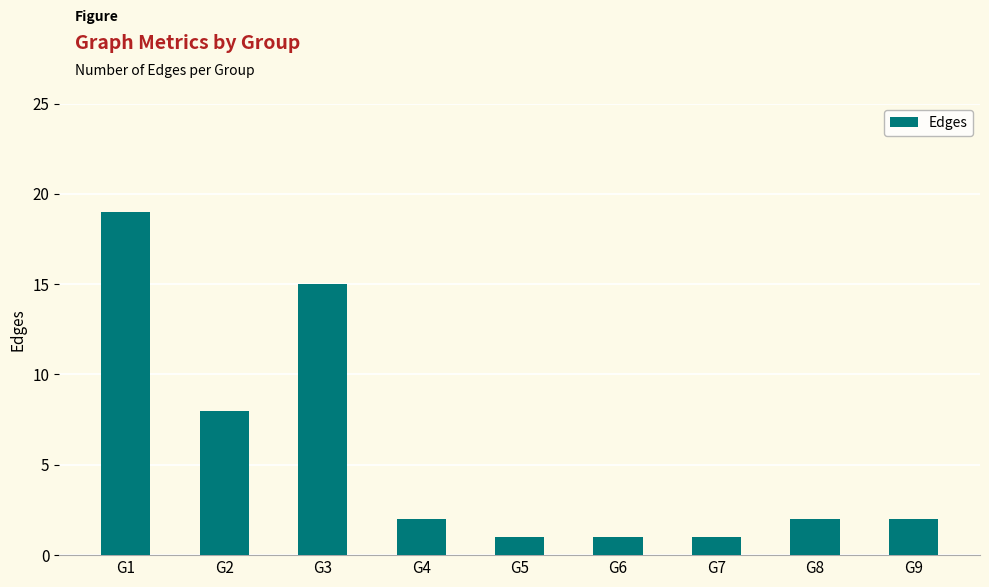

What is the ratio of the value at G1 to the value at G8?

9.5